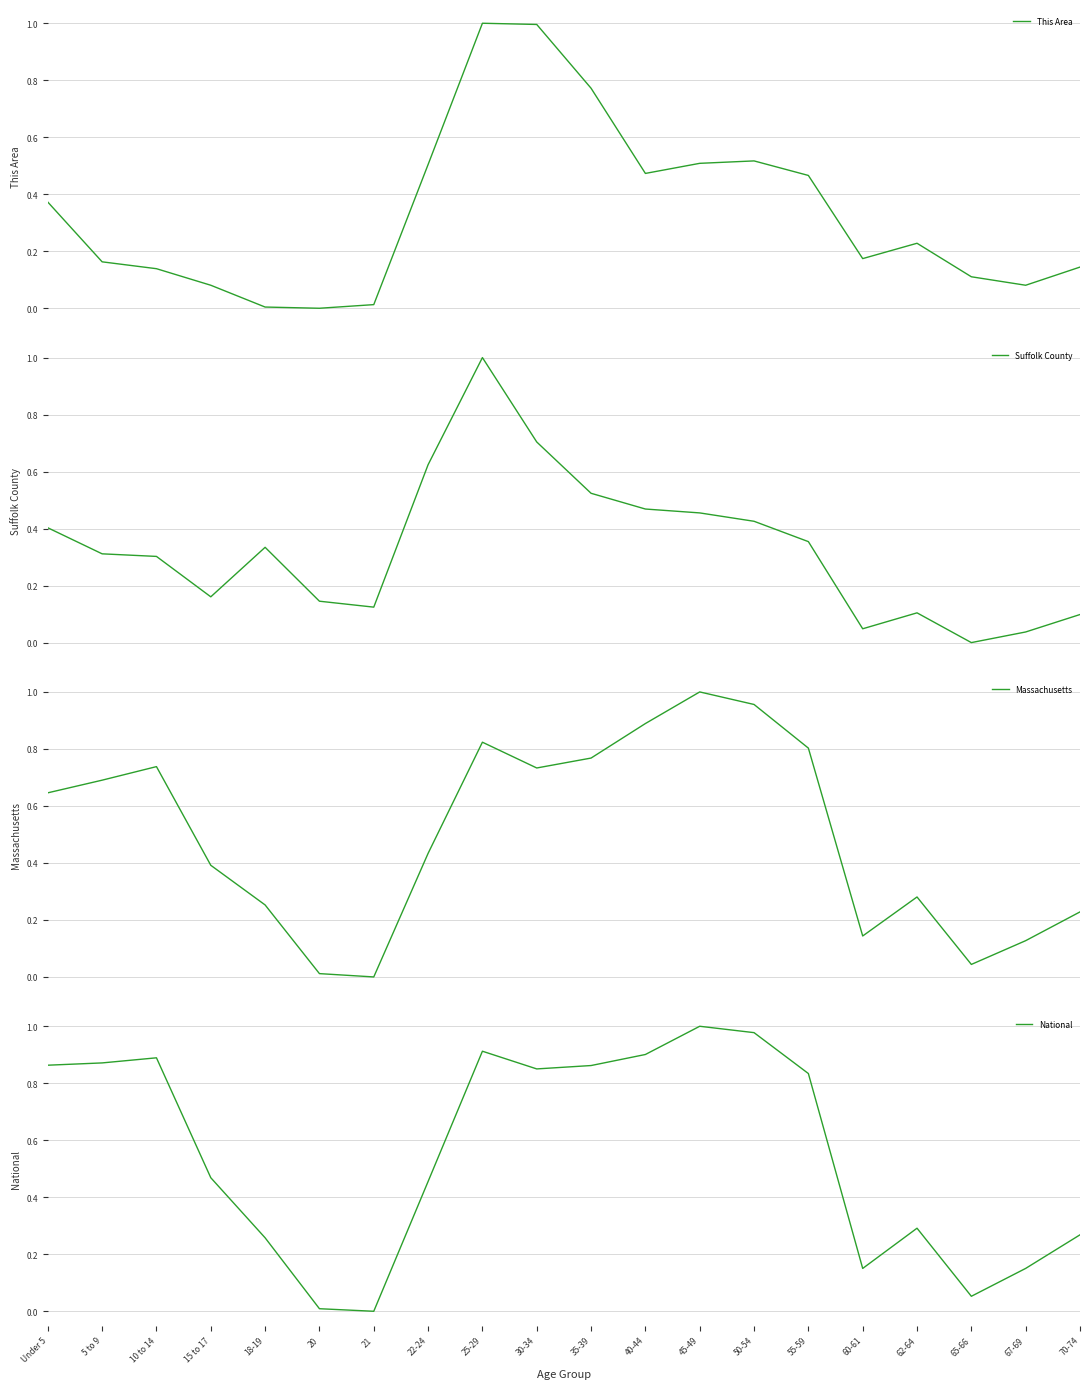

What is the total value across all series at 70-74?

0.7